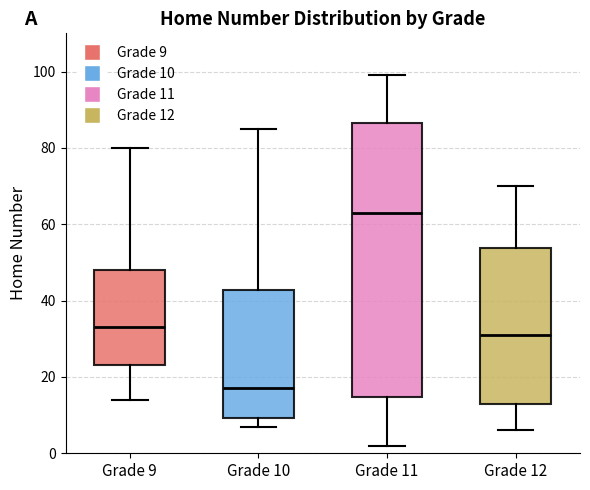

Reading left to right, read every box against the y-axis: the position of its median line, the range the box covers, and the ends of its whiskers. The values are not printed on the chart, so give them approximately, as read against the axis.

Grade 9: median 34, box 24 to 48, whiskers 14 to 80
Grade 10: median 18, box 10 to 42, whiskers 8 to 86
Grade 11: median 64, box 14 to 86, whiskers 2 to 100
Grade 12: median 32, box 14 to 54, whiskers 6 to 70